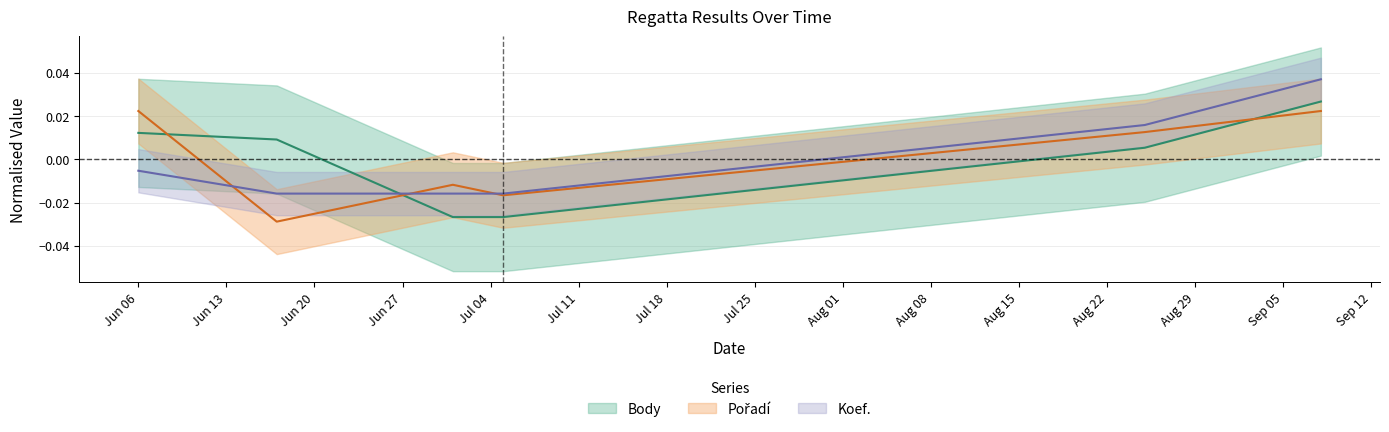

Between 2017-07-05 and 2017-09-08, which is larger?

2017-09-08